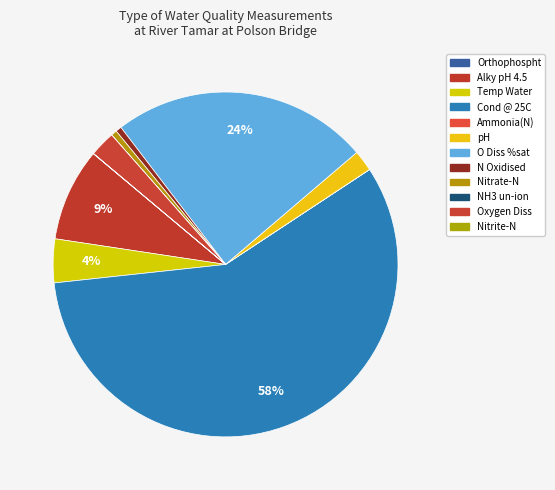

How many slices are in this pie chart?

12